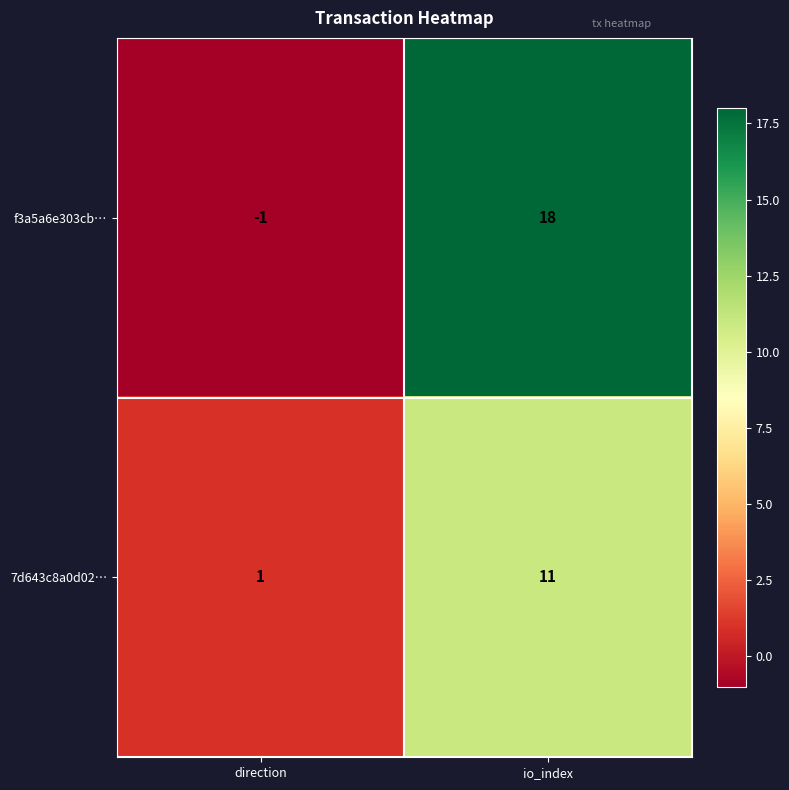

At how many categories does at least one series exceed 17?

1